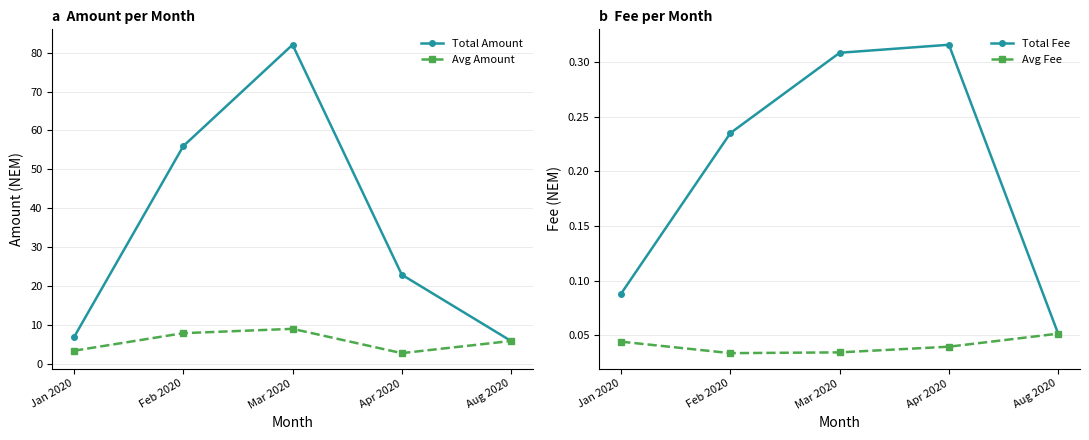

Where is Total Amount nearest to the value 44?

Feb 2020